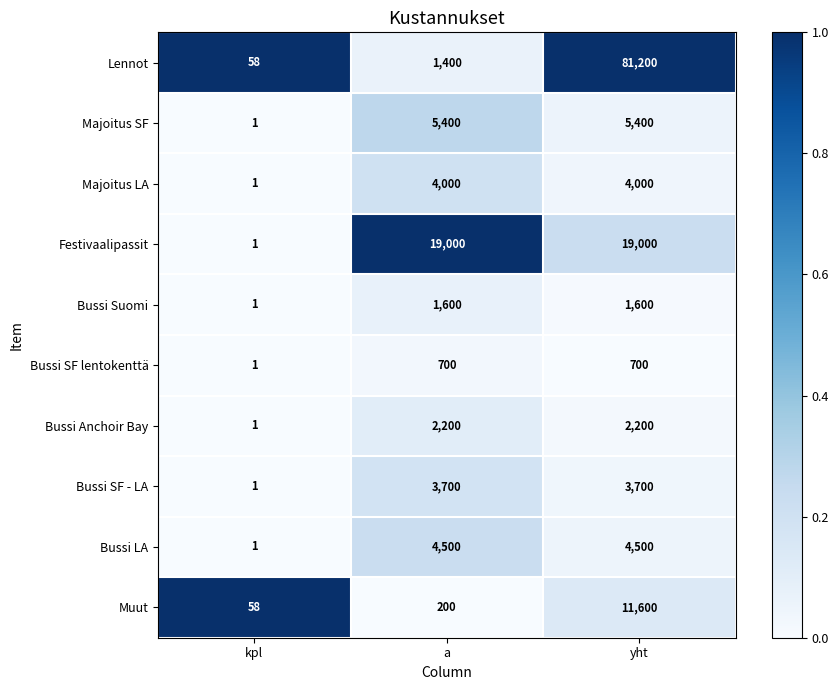

Count the Bussi SF - LA values in the range 1 to 3700.

3